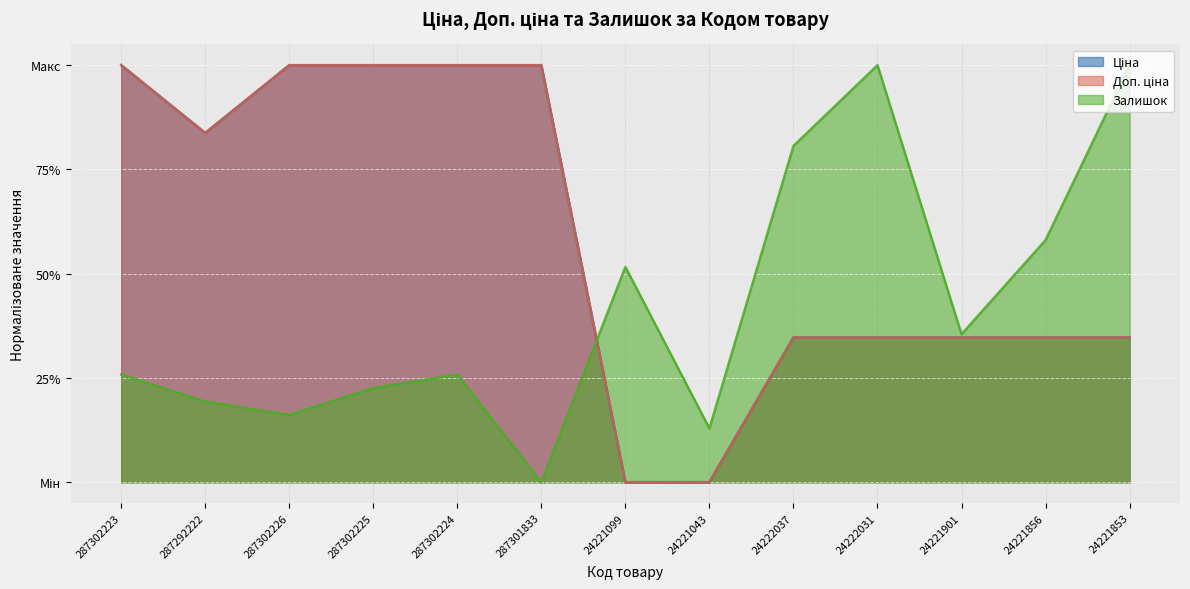

What position from the left is 24221856?

12